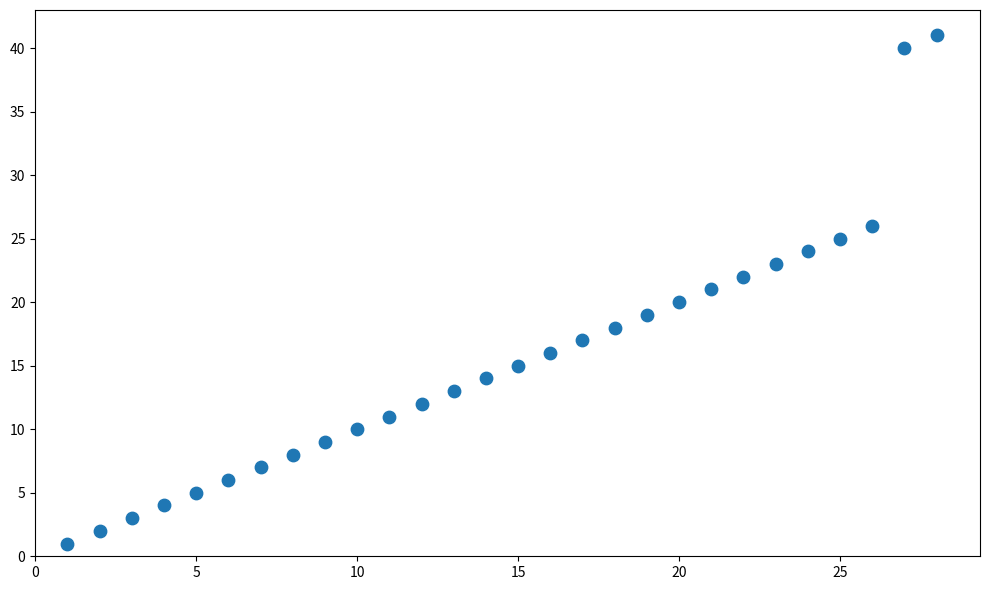

What is the range of X values (max minus min)?

27